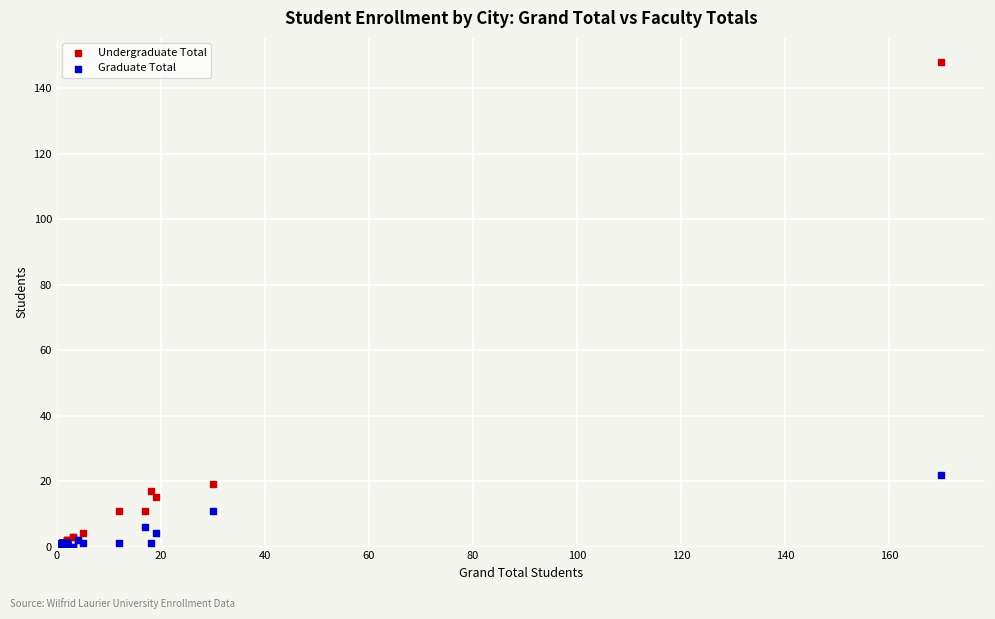

Across all series, what Y value is closest to 74?

22